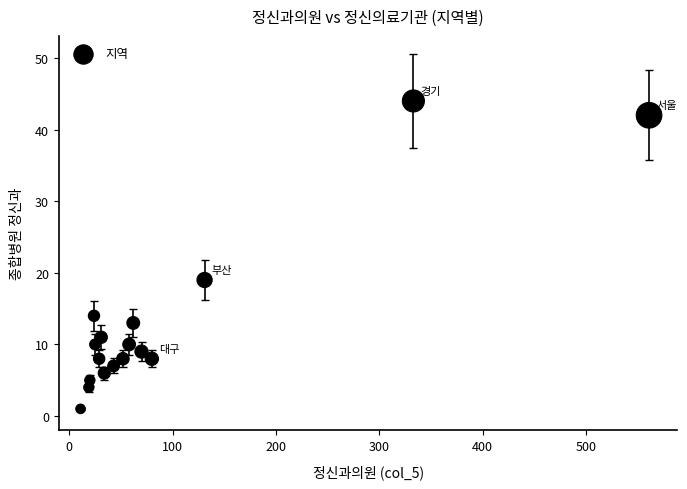

What is the range of Y values (max minus min)?

43